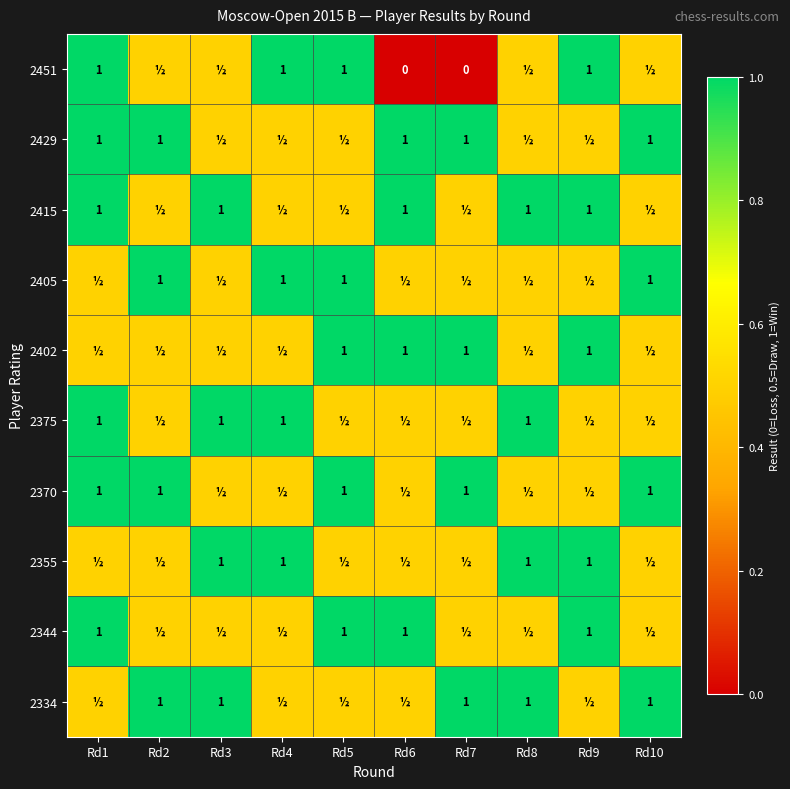

True or false: 2375 has a value of 1.0 at Rd8.

True